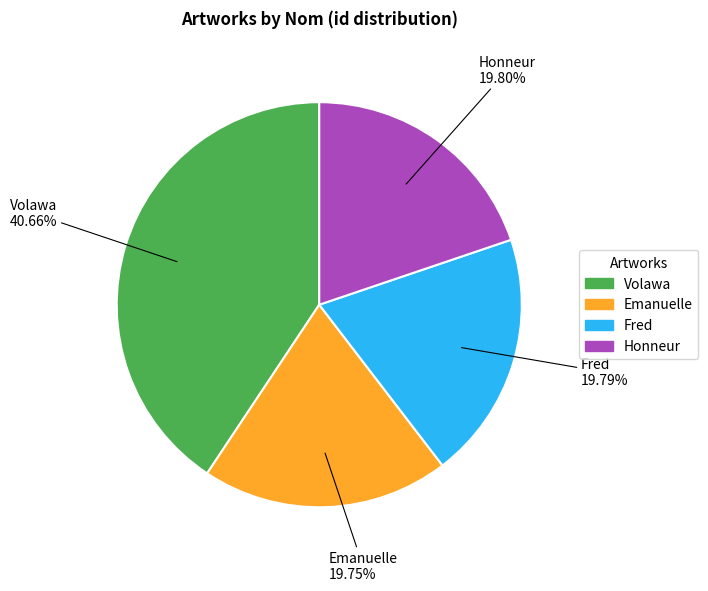

What portion of the pie excludes Fred?

80.2%